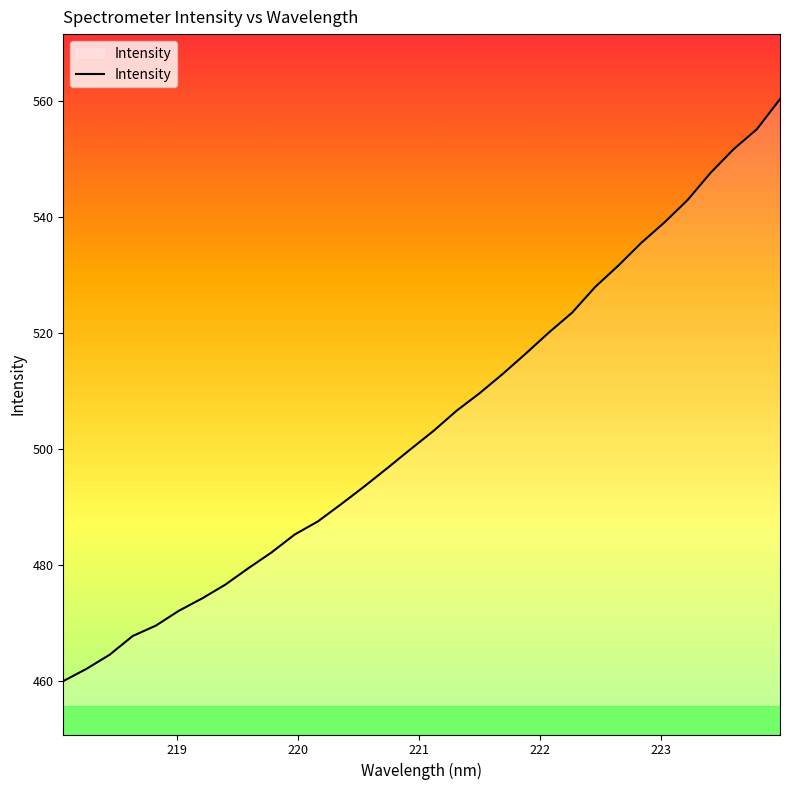

What is the maximum value shown in the chart?

560.3